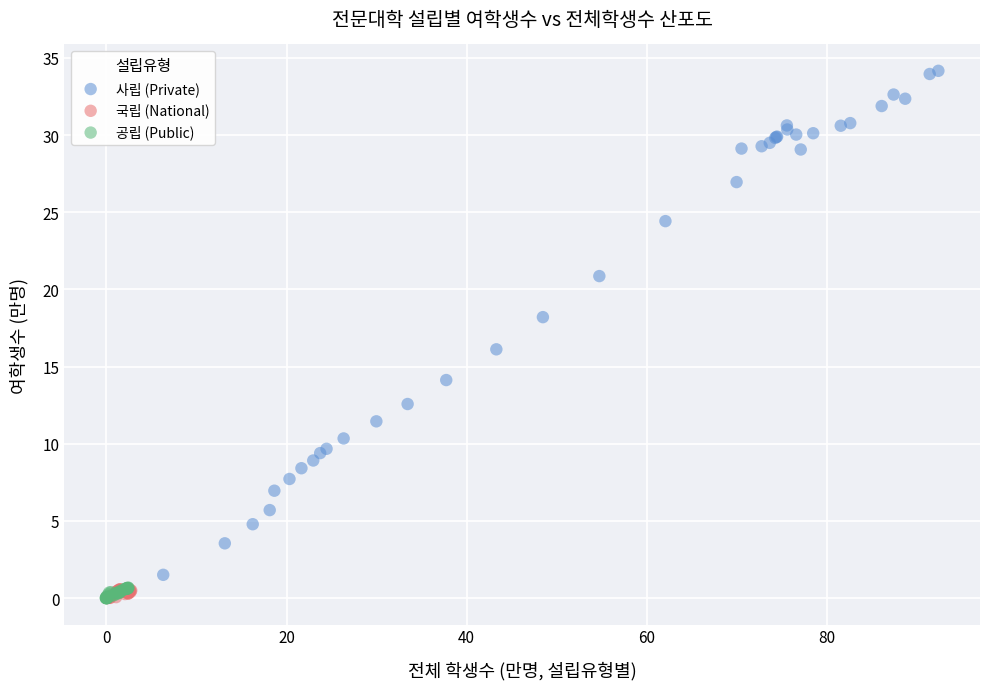

Which series has the widest spread of Y values?

사립 (Private)